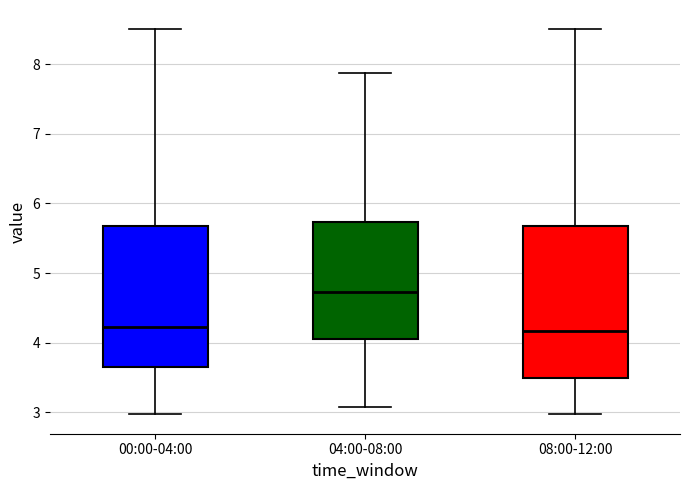

Where does the median line of the box for 08:00-12:00 sit on the y-axis? The values are not printed on the chart, so give them approximately, as read against the axis.

4.2